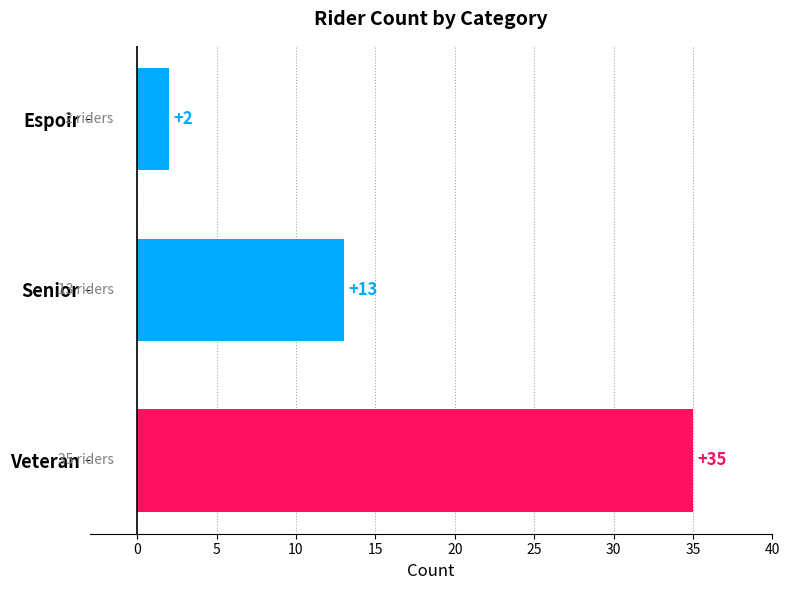

How many values are between 2 and 35?

3